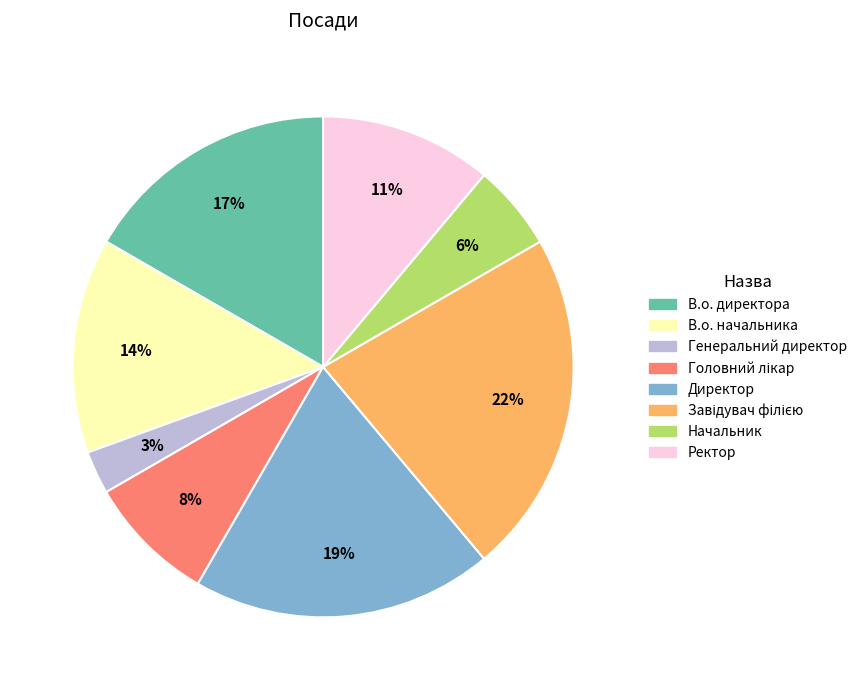

To the nearest percent, what portion does Директор represent?

19%